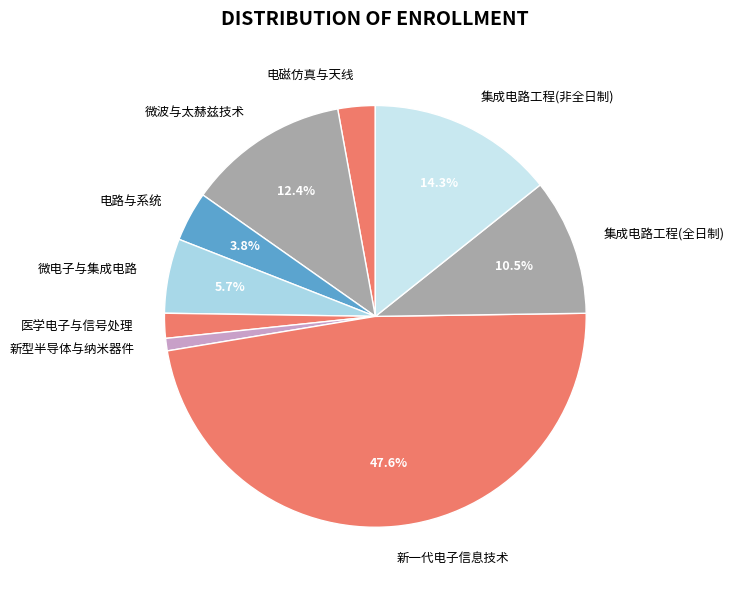

Is the sum of 微电子与集成电路 and 新一代电子信息技术 greater than half?

Yes